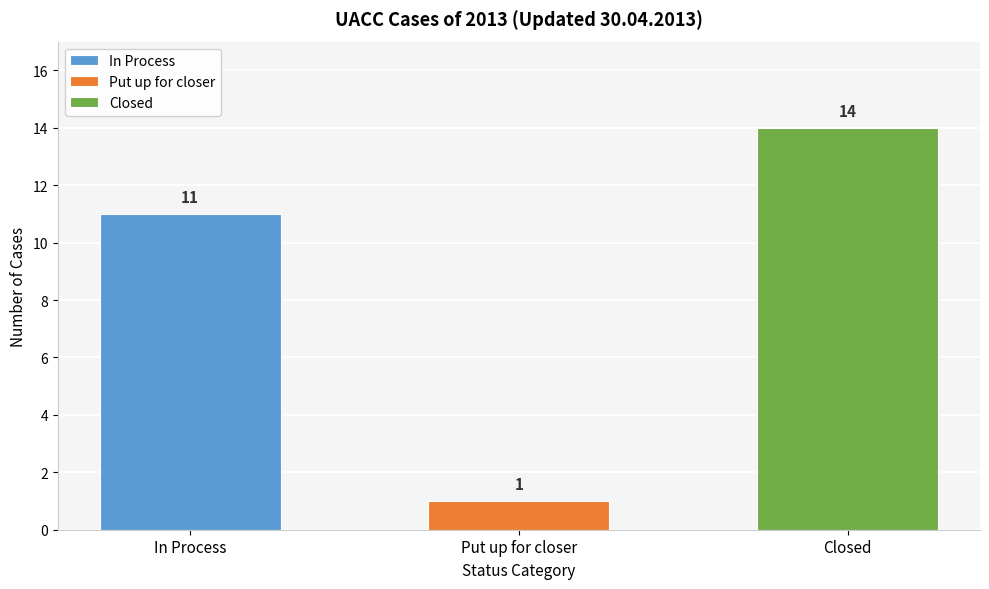

What is the label of the 1st bar from the left?

In Process